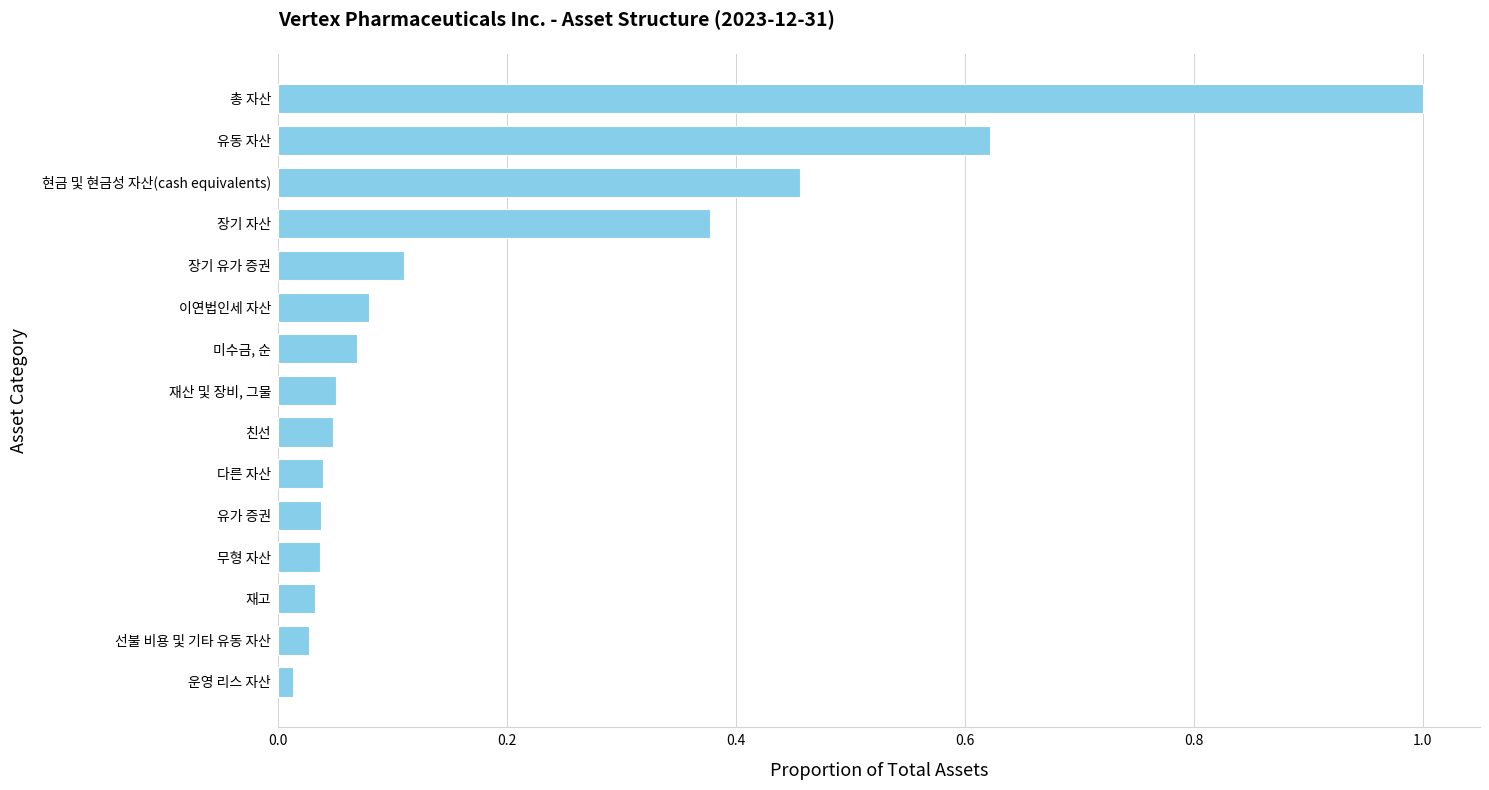

Rank the categories by value from highest to lowest.

총 자산, 유동 자산, 현금 및 현금성 자산(cash equivalents), 장기 자산, 장기 유가 증권, 이연법인세 자산, 미수금, 순, 재산 및 장비, 그물, 친선, 다른 자산, 유가 증권, 무형 자산, 재고, 선불 비용 및 기타 유동 자산, 운영 리스 자산